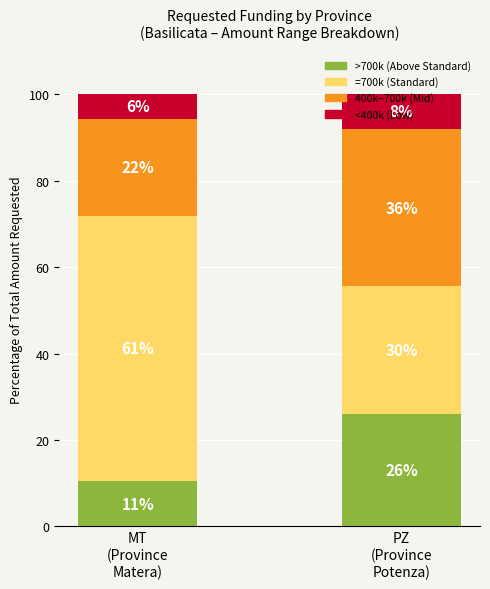

Which has a higher value, PZ
(Province
Potenza) or MT
(Province
Matera)?

PZ
(Province
Potenza)